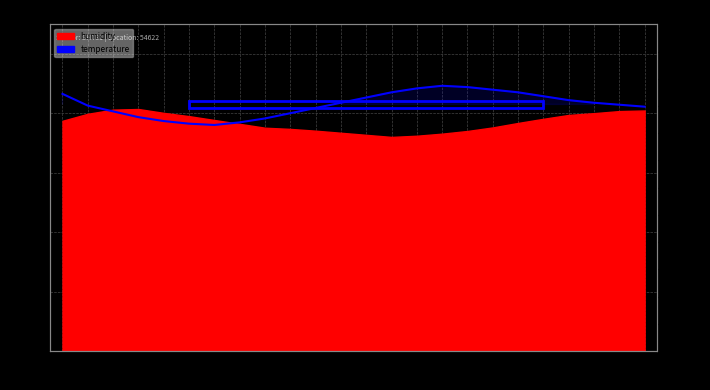

List the labels in order of value, smallest first.

06:00, 05:00, 07:00, 04:00, 08:00, 03:00, 09:00, 02:00, 10:00, 23:00, 01:00, 22:00, 11:00, 21:00, 20:00, 12:00, 19:00, 00:00, 13:00, 18:00, 17:00, 14:00, 16:00, 15:00